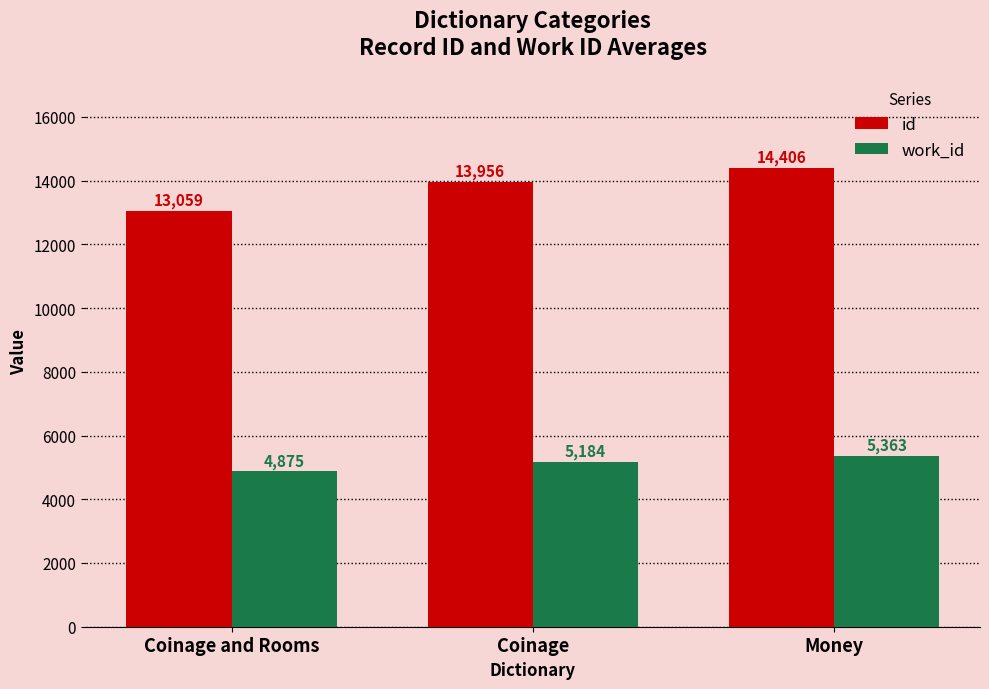

Does the chart contain any negative values?

No